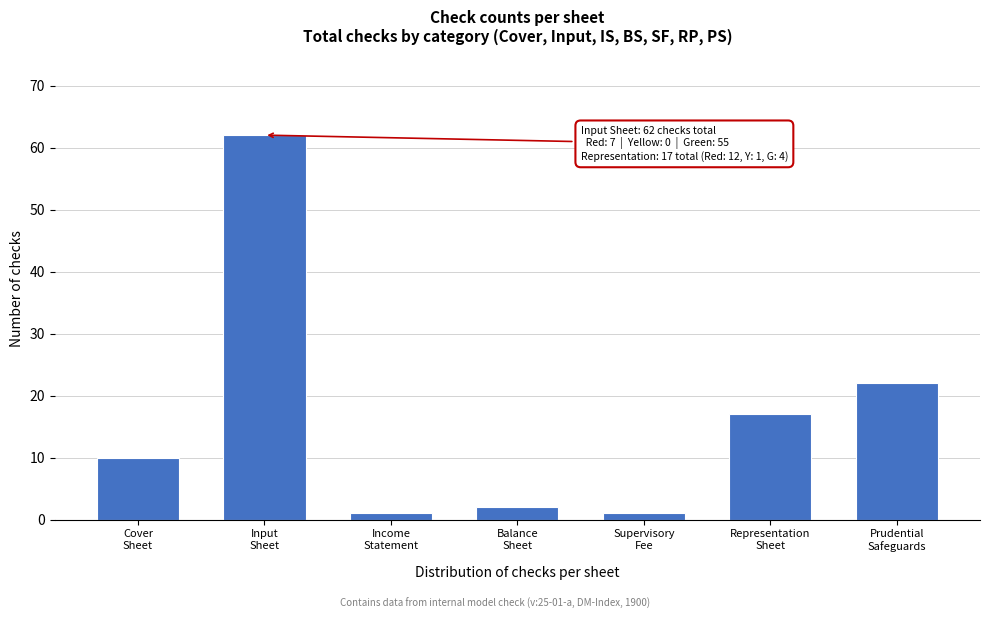

Reading left to right, what are all the values shown in this chart?

10	62	1	2	1	17	22